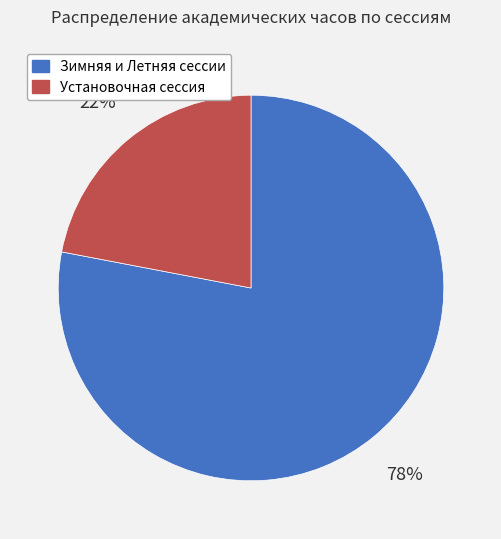

To the nearest percent, what is the average slice percentage?

50%